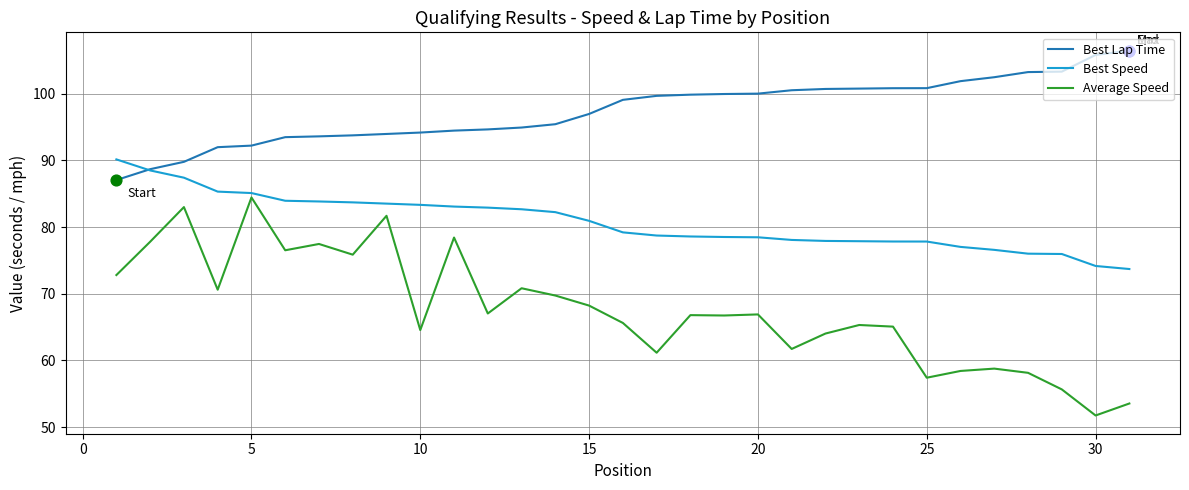

Which series has the largest range (max minus min)?

Average Speed